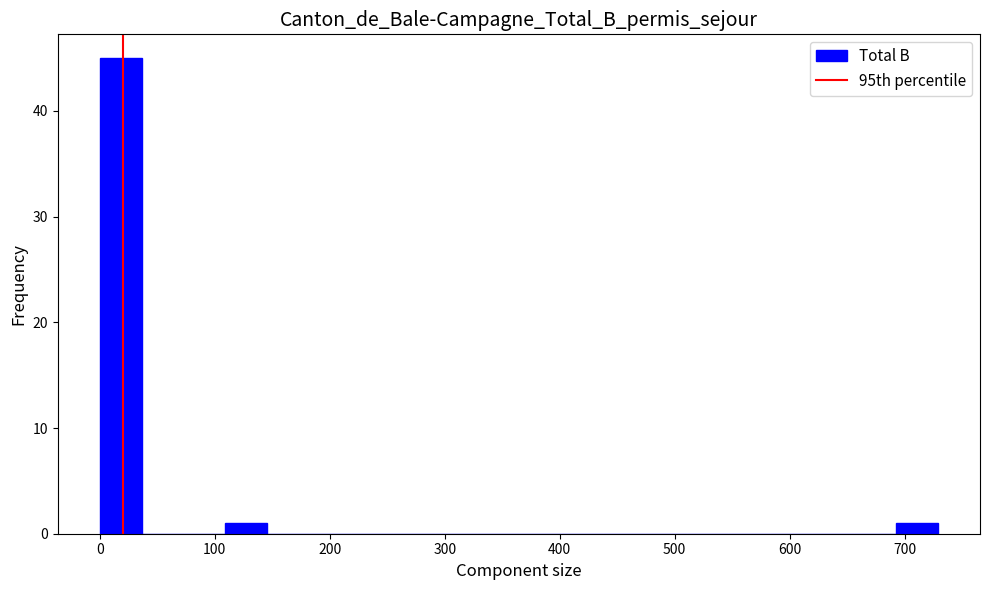

Read against the x-axis, roughly where is the centre of the tallest bar?

20